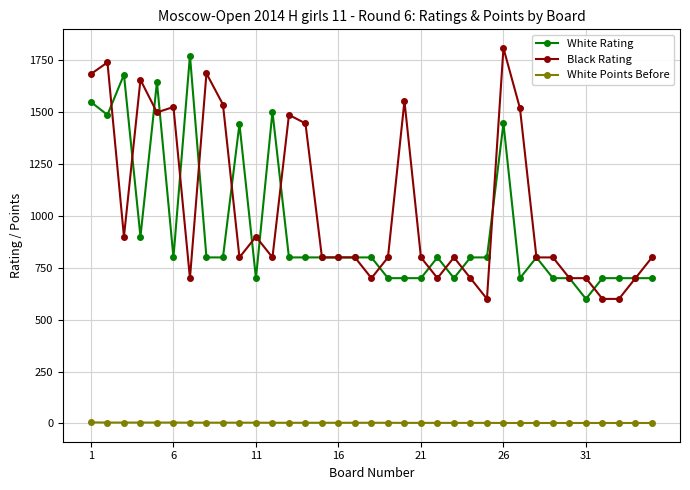

What is the difference between the second highest and second lowest values in the White Rating series?

981.0